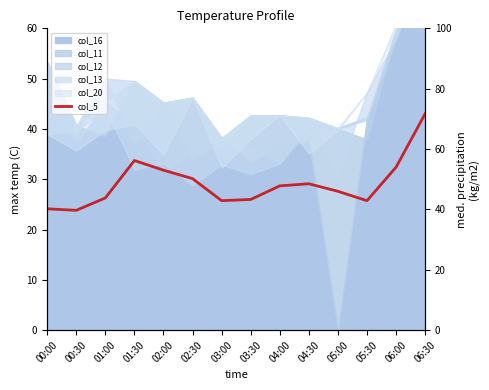

True or false: the data shows 56.2 at 01:30.

True